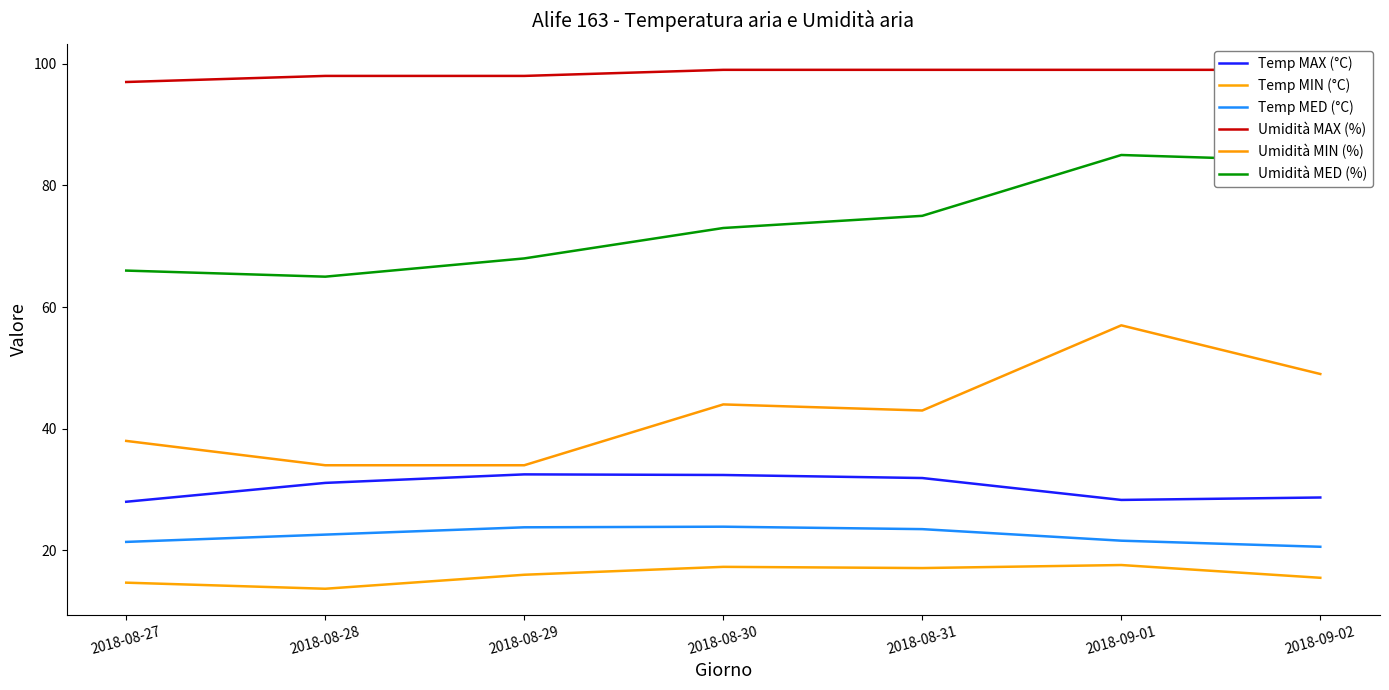

Count the number of categories in the chart.

7